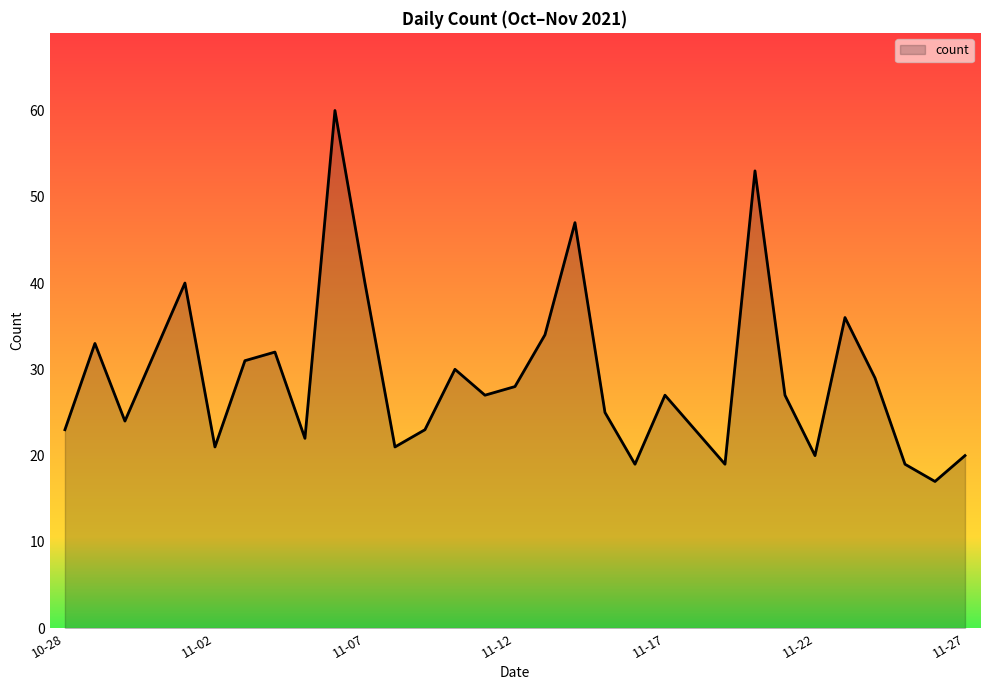

What is the greatest value displayed?

60